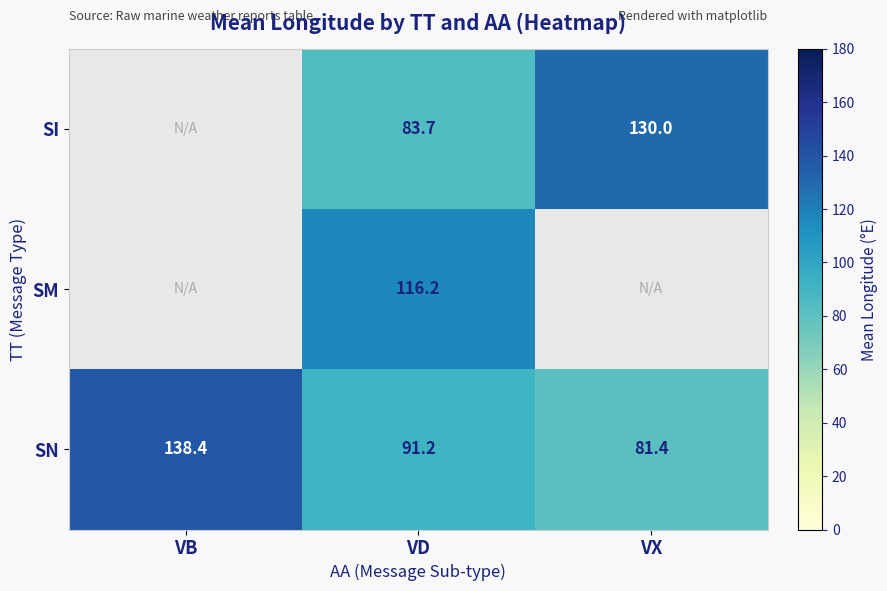

What is the difference between the highest and lowest values at VD?

32.5